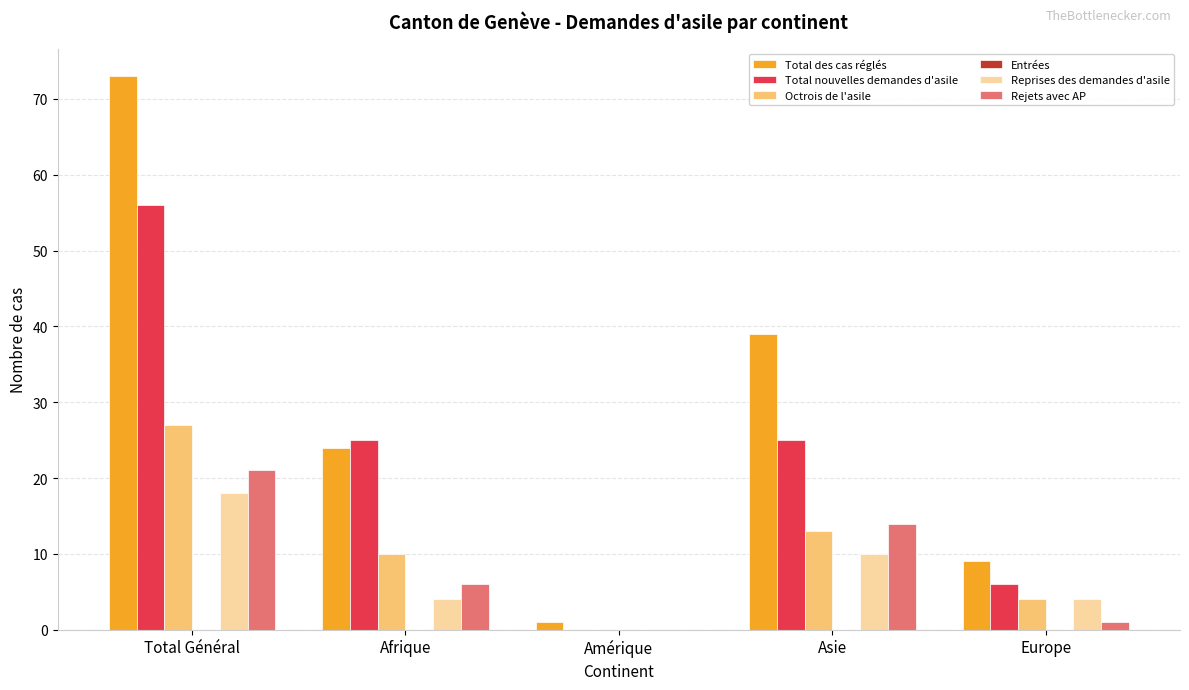

Which series has the largest total across all categories?

Total des cas réglés